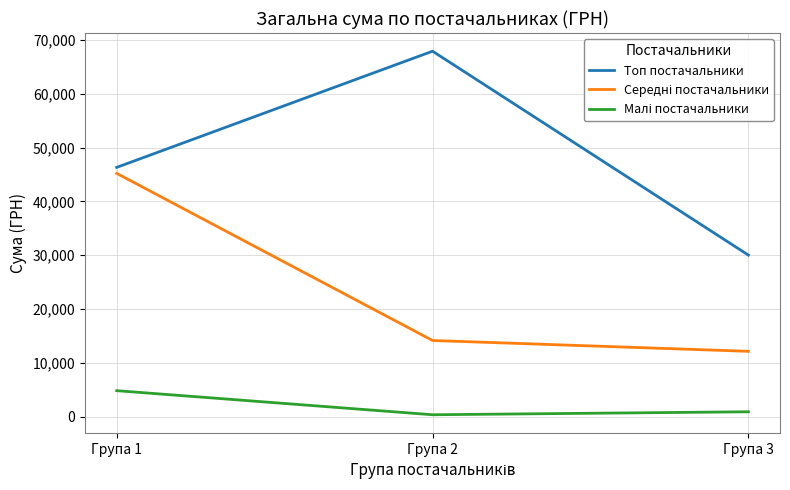

What is the difference between the highest and lowest values at Група 1?

41481.0